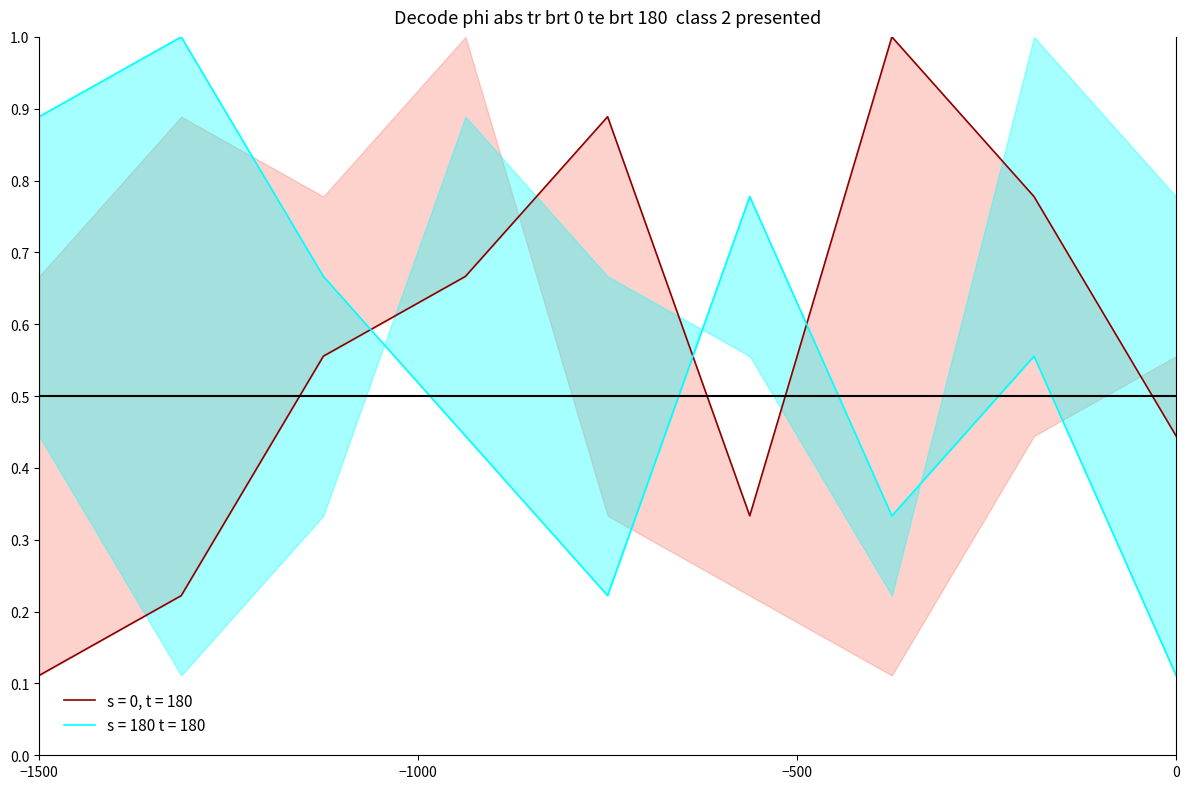

What is the maximum value shown in the chart?

1.0